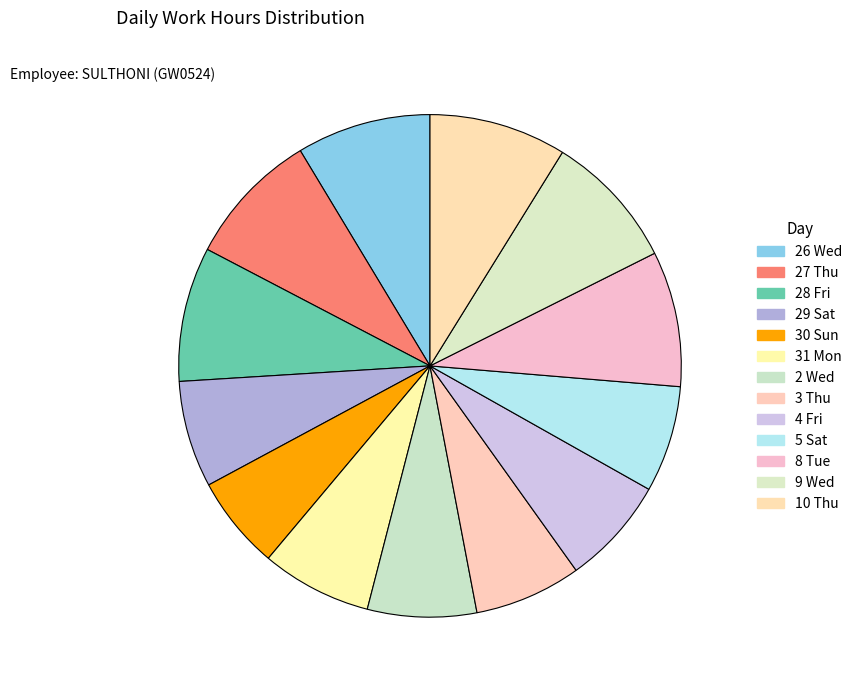

The 4 Fri slice represents 7% of the pie. True or false?

True